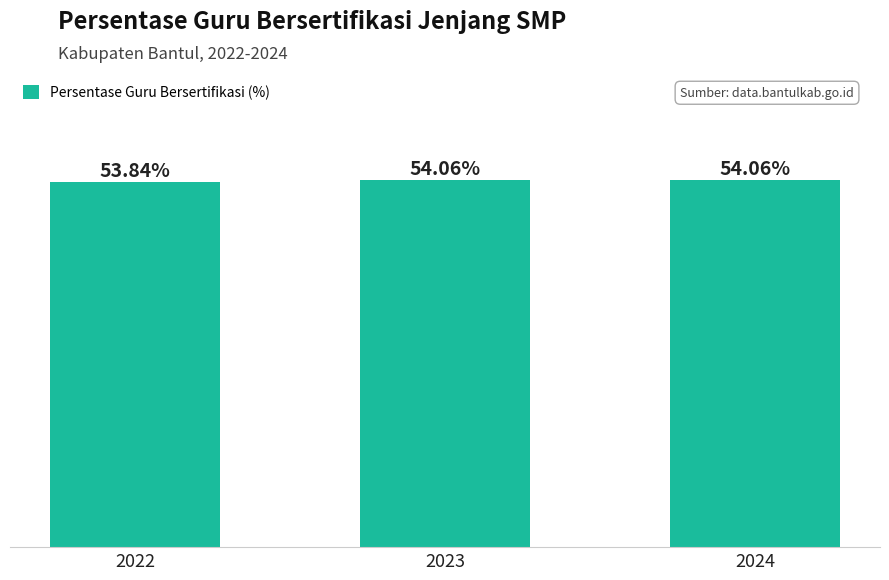

Does the chart contain any negative values?

No